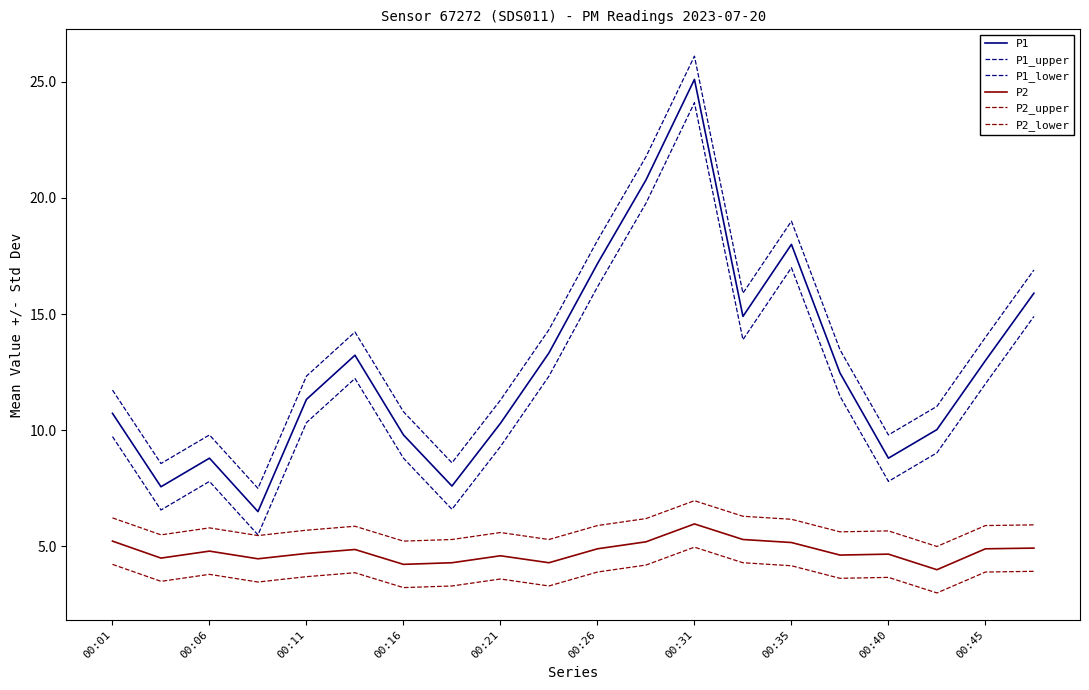

Does the chart have visible grid lines?

No